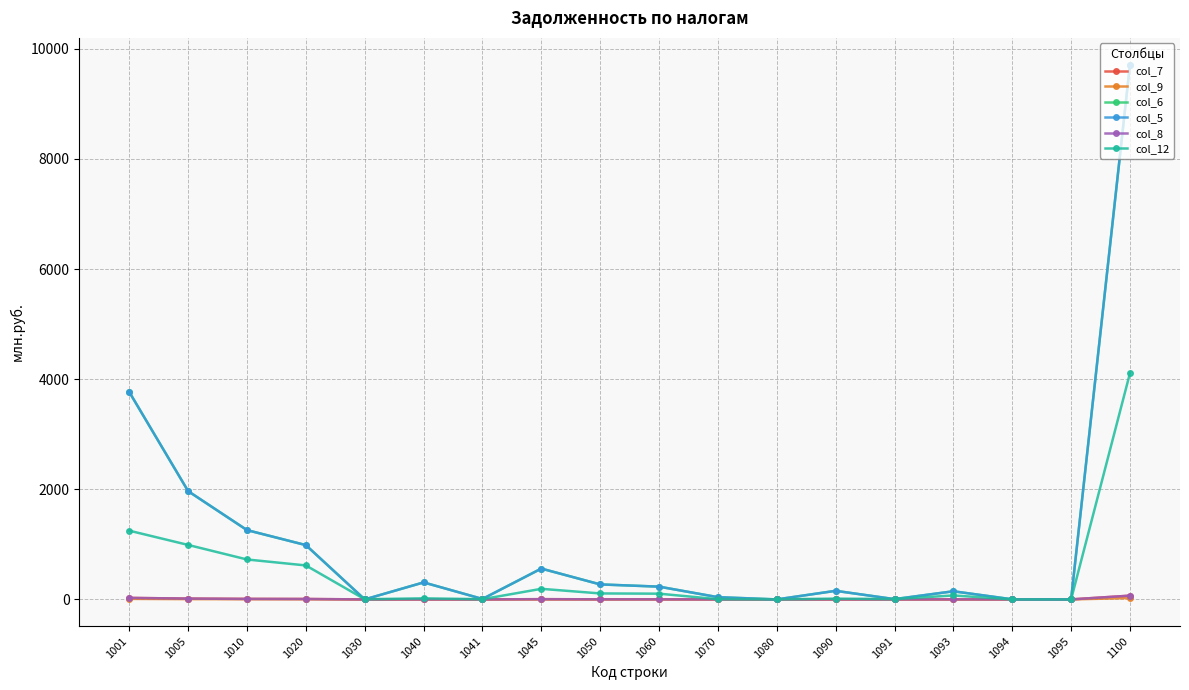

Is this an area chart (filled region under the line)?

No